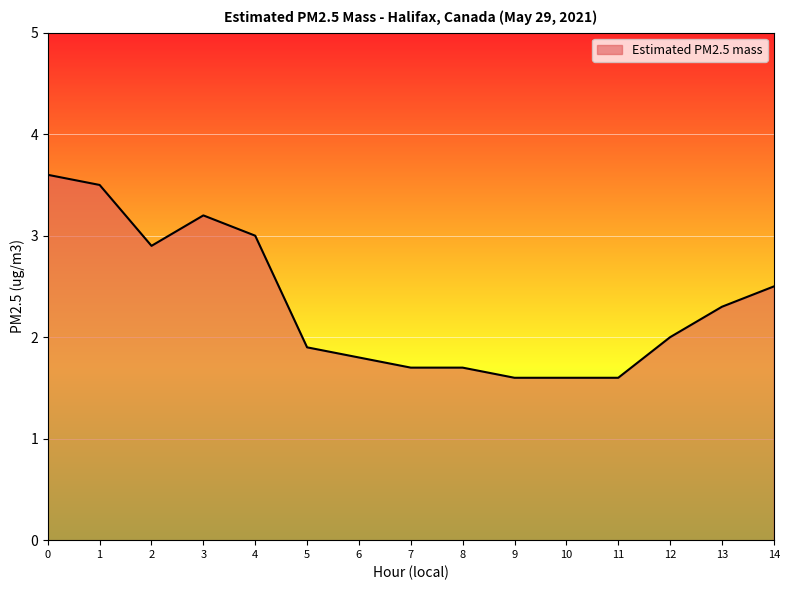

The chart shows a value of 3.0 at 4. True or false?

True